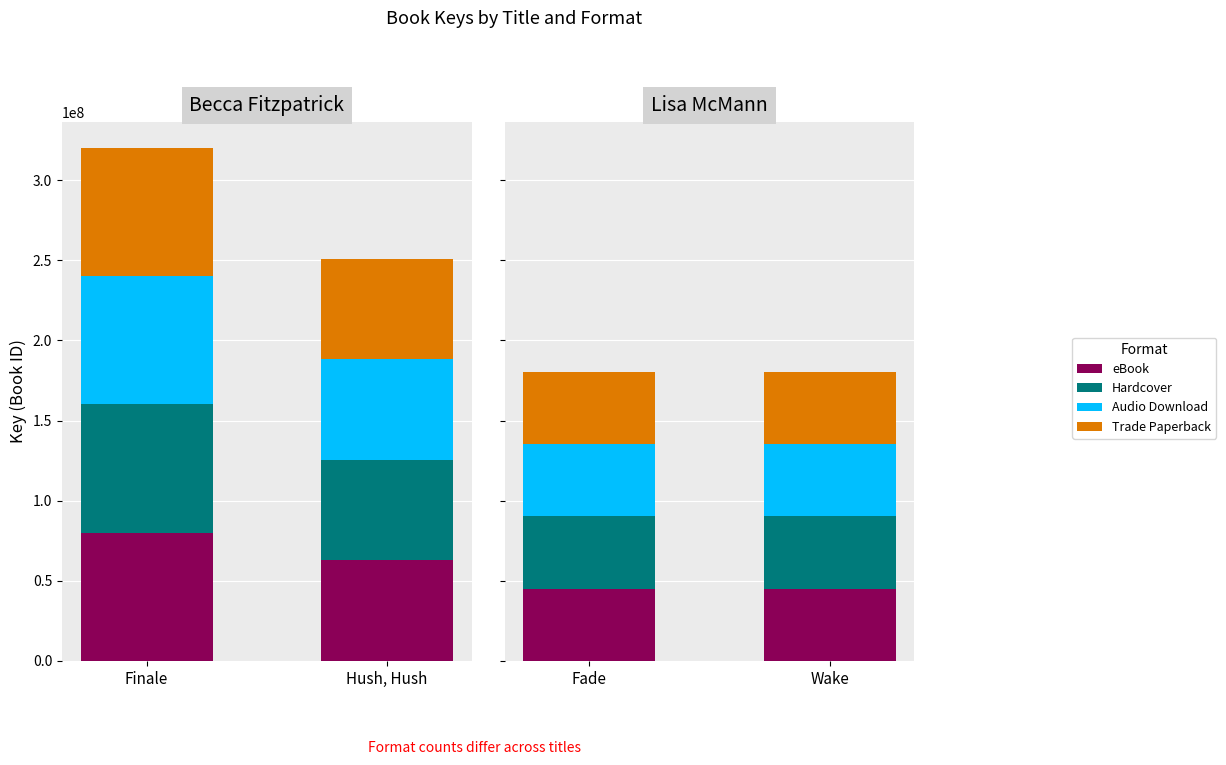

The Audio Download series shows 58871579 at Wake. True or false?

False